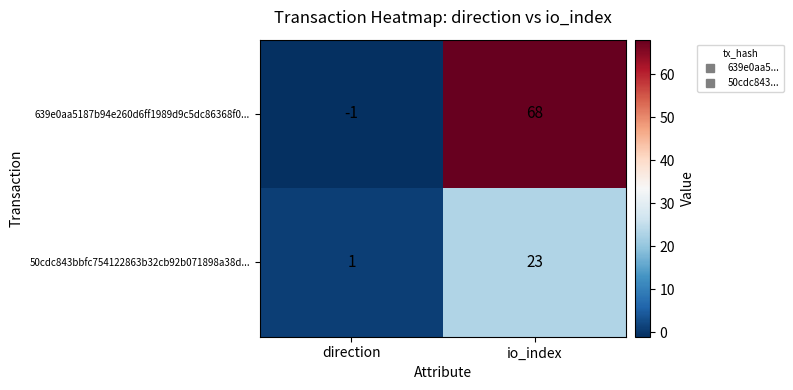

Which series has the widest spread of values?

639e0aa5187b94e260d6ff1989d9c5dc86368f0...